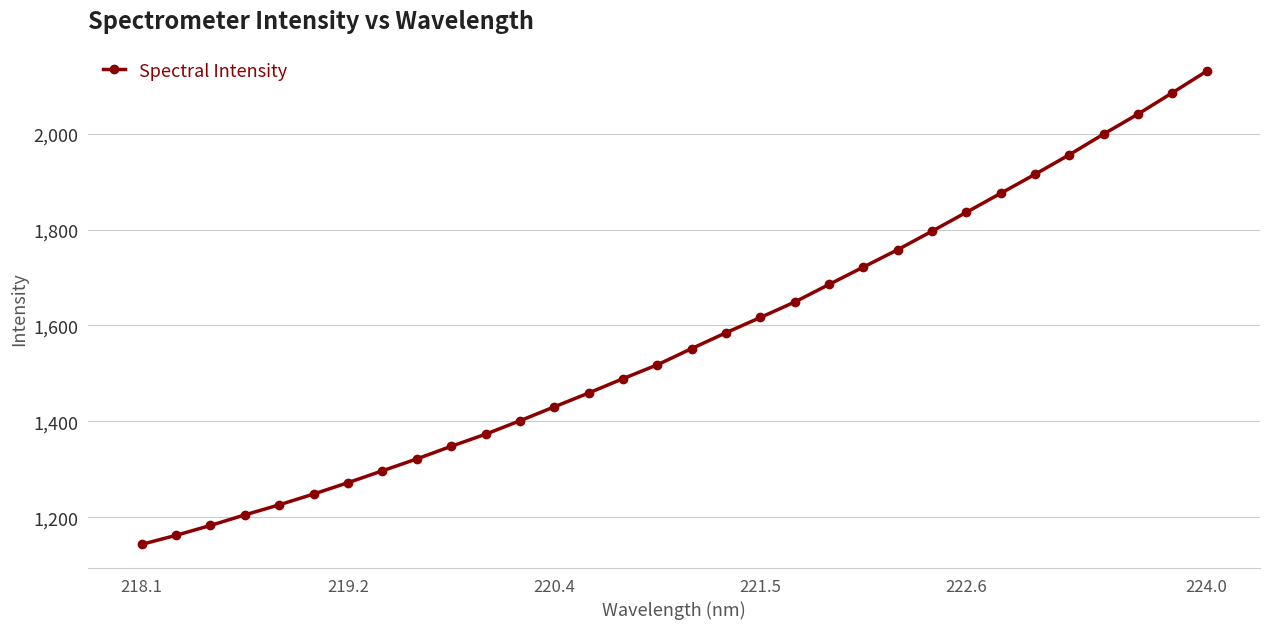

What is the sum of all values?

50279.1